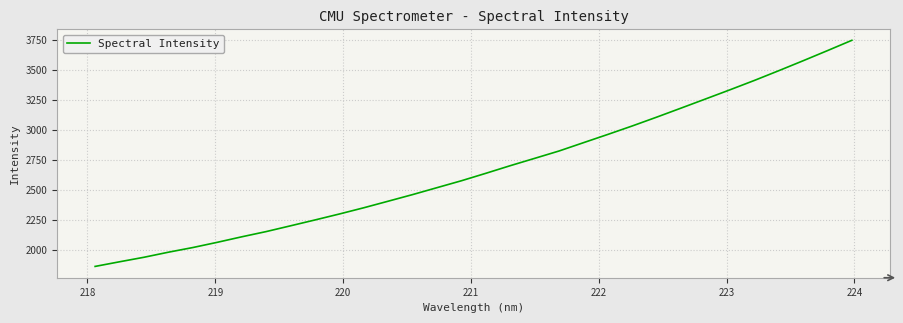

What is the difference between the maximum and minimum values?

1882.5